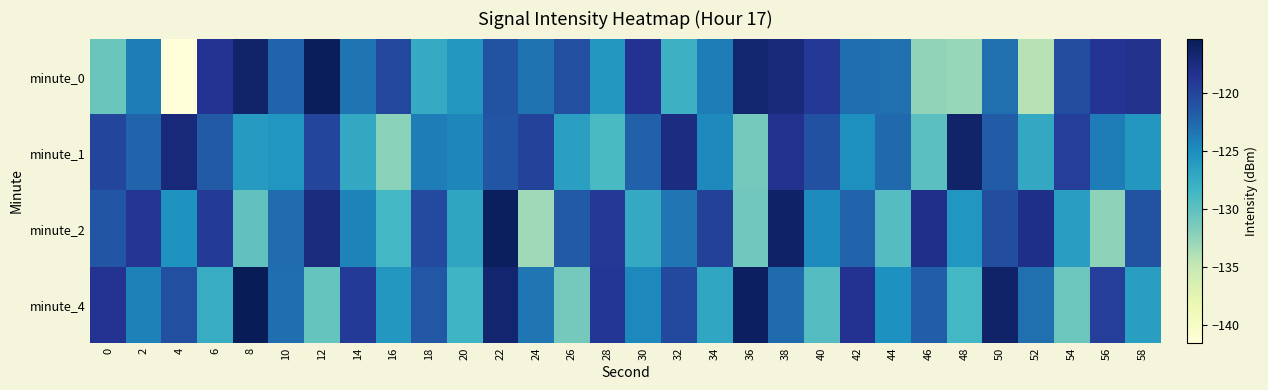

What is the total value across all series at 38?

-474.5